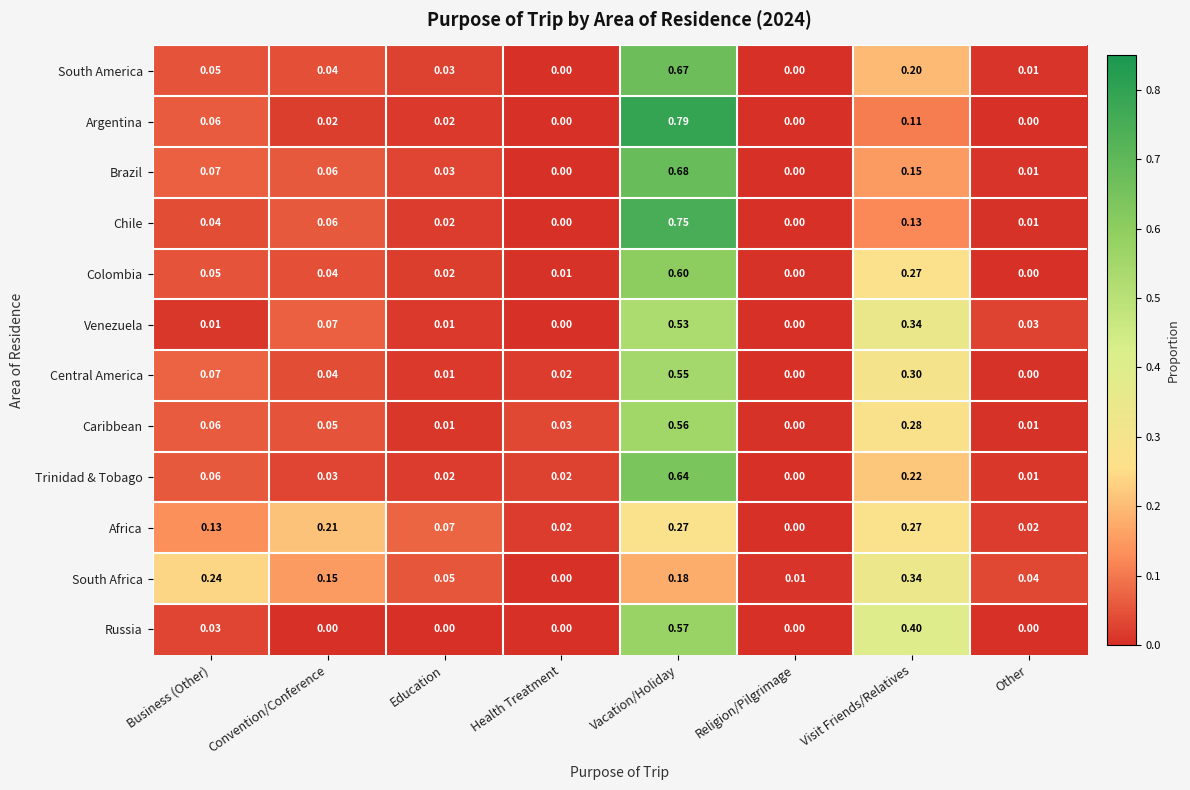

At which category is the sum across all series the highest?

Vacation/Holiday